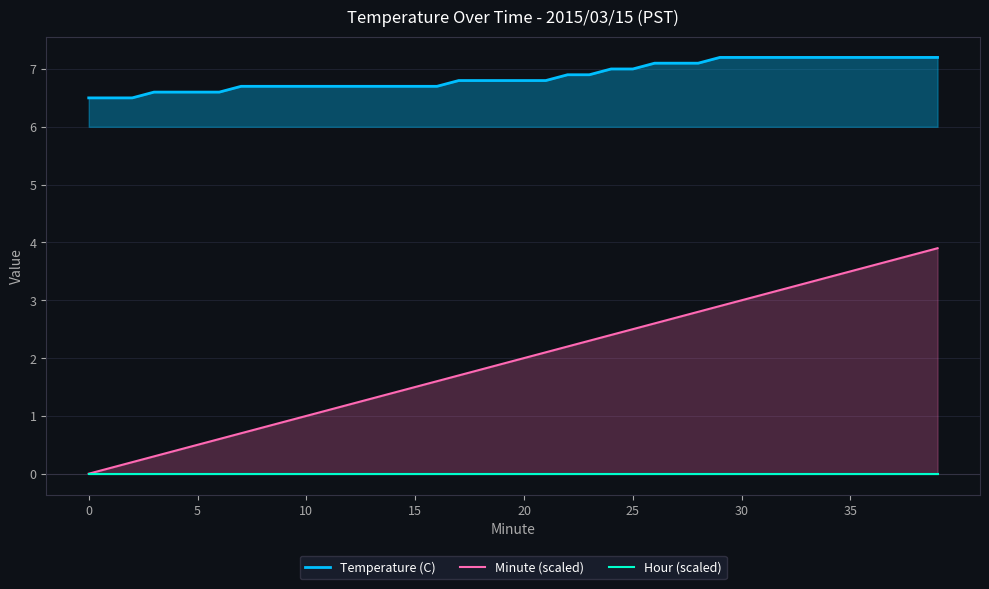

Reading left to right, what are all the values shown in this chart?

Temperature (C): 6.5	6.5	6.5	6.6	6.6	6.6	6.6	6.7	6.7	6.7	6.7	6.7	6.7	6.7	6.7	6.7	6.7	6.8	6.8	6.8	6.8	6.8	6.9	6.9	7.0	7.0	7.1	7.1	7.1	7.2	7.2	7.2	7.2	7.2	7.2	7.2	7.2	7.2	7.2	7.2
Minute (scaled): 0.0	0.1	0.2	0.3	0.4	0.5	0.6	0.7	0.8	0.9	1.0	1.1	1.2	1.3	1.4	1.5	1.6	1.7	1.8	1.9	2.0	2.1	2.2	2.3	2.4	2.5	2.6	2.7	2.8	2.9	3.0	3.1	3.2	3.3	3.4	3.5	3.6	3.7	3.8	3.9
Hour (scaled): 0.0	0.0	0.0	0.0	0.0	0.0	0.0	0.0	0.0	0.0	0.0	0.0	0.0	0.0	0.0	0.0	0.0	0.0	0.0	0.0	0.0	0.0	0.0	0.0	0.0	0.0	0.0	0.0	0.0	0.0	0.0	0.0	0.0	0.0	0.0	0.0	0.0	0.0	0.0	0.0